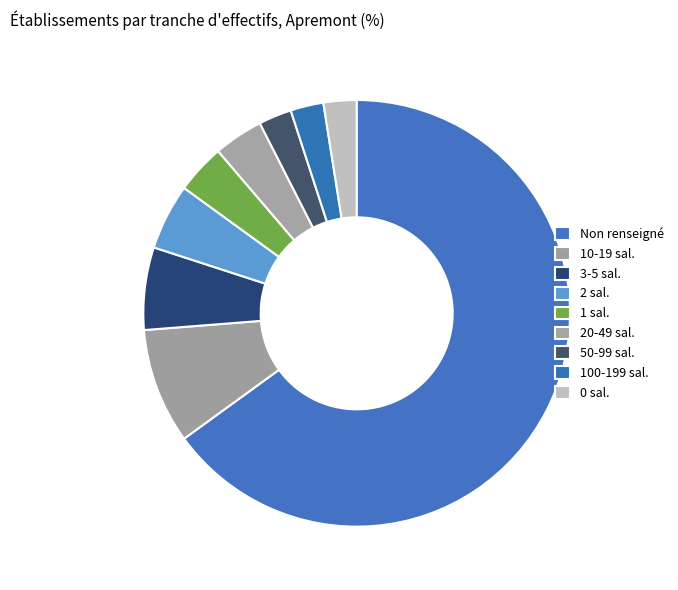

Which category has the biggest portion of the pie?

Non renseigné